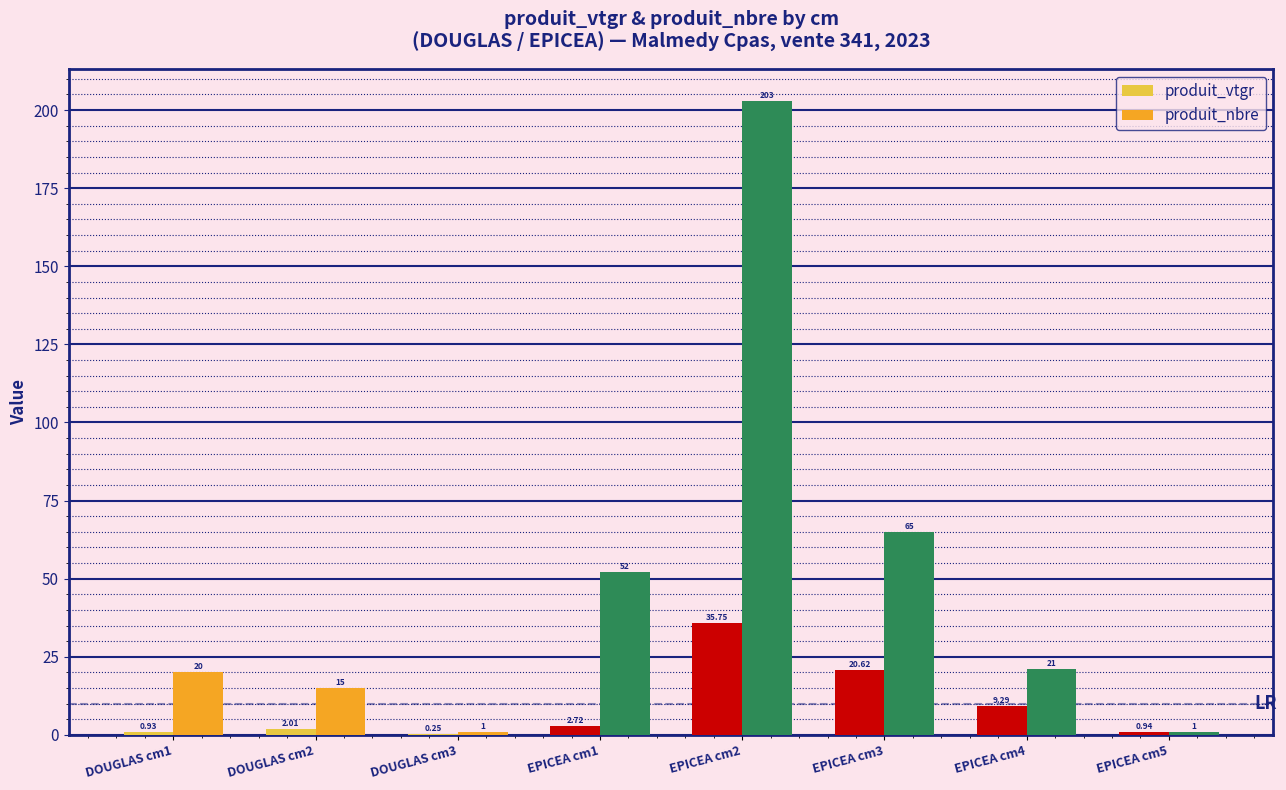

True or false: produit_vtgr has a value of 2.0 at DOUGLAS cm2.

True